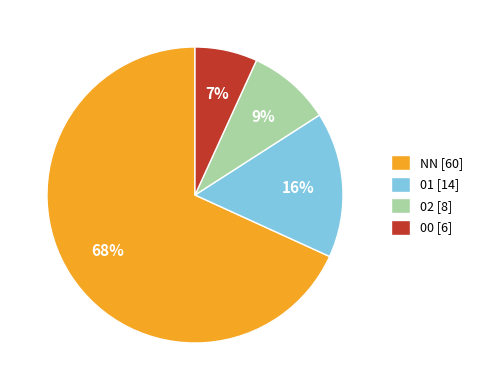

How many segments does this pie chart have?

4